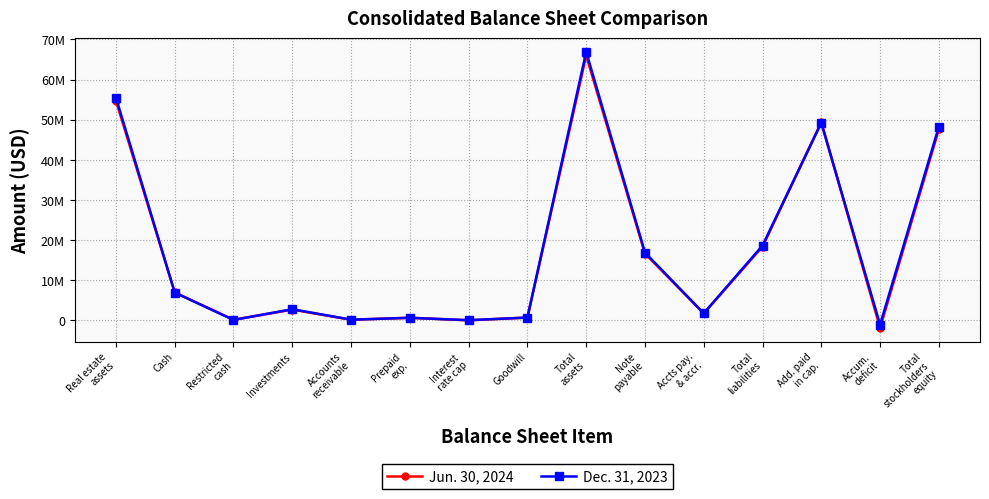

Is it true that Jun. 30, 2024 equals -1862257 at Accum.
deficit?

True